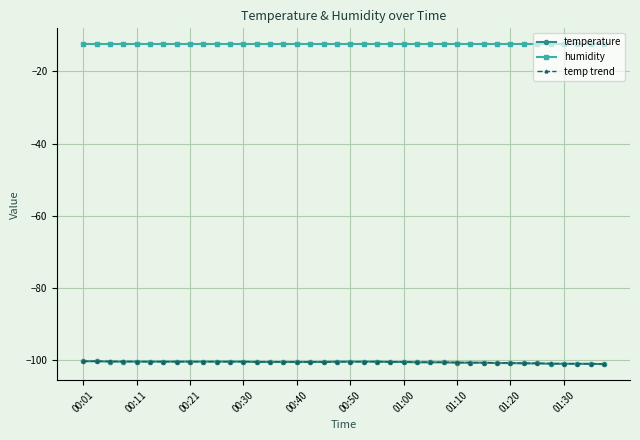

What is the value of the temp trend point at the 32nd from the left?

-100.7